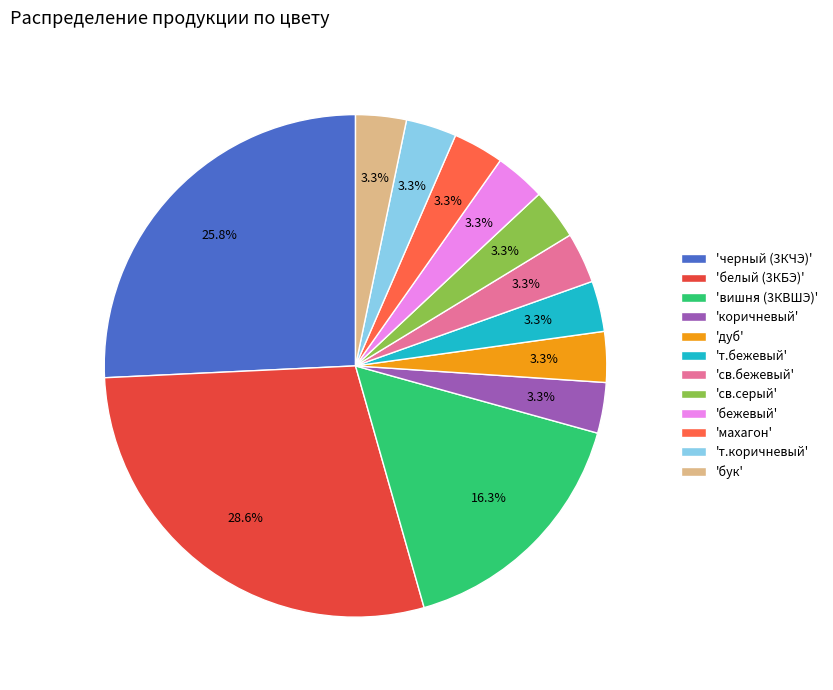

How many slices are in this pie chart?

12